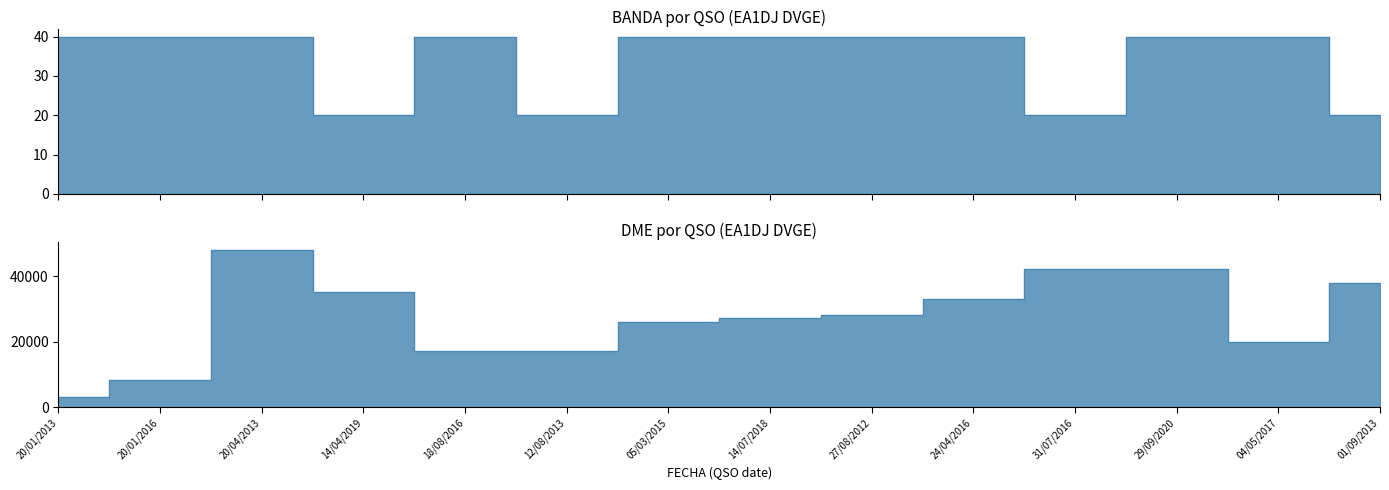

Count the number of data series in this chart.

2